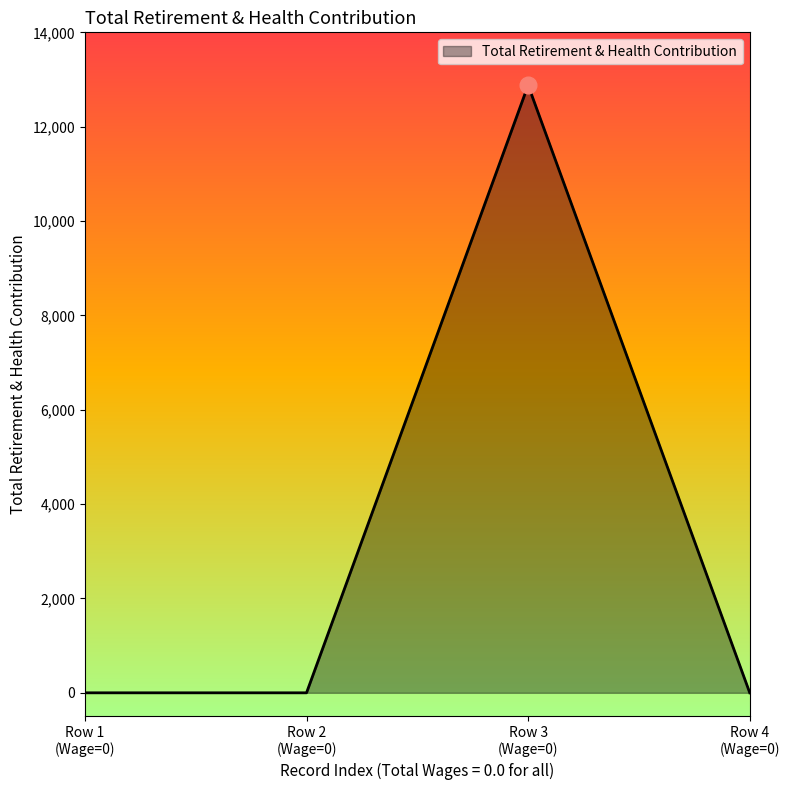

What is the difference between the maximum and minimum values?

12879